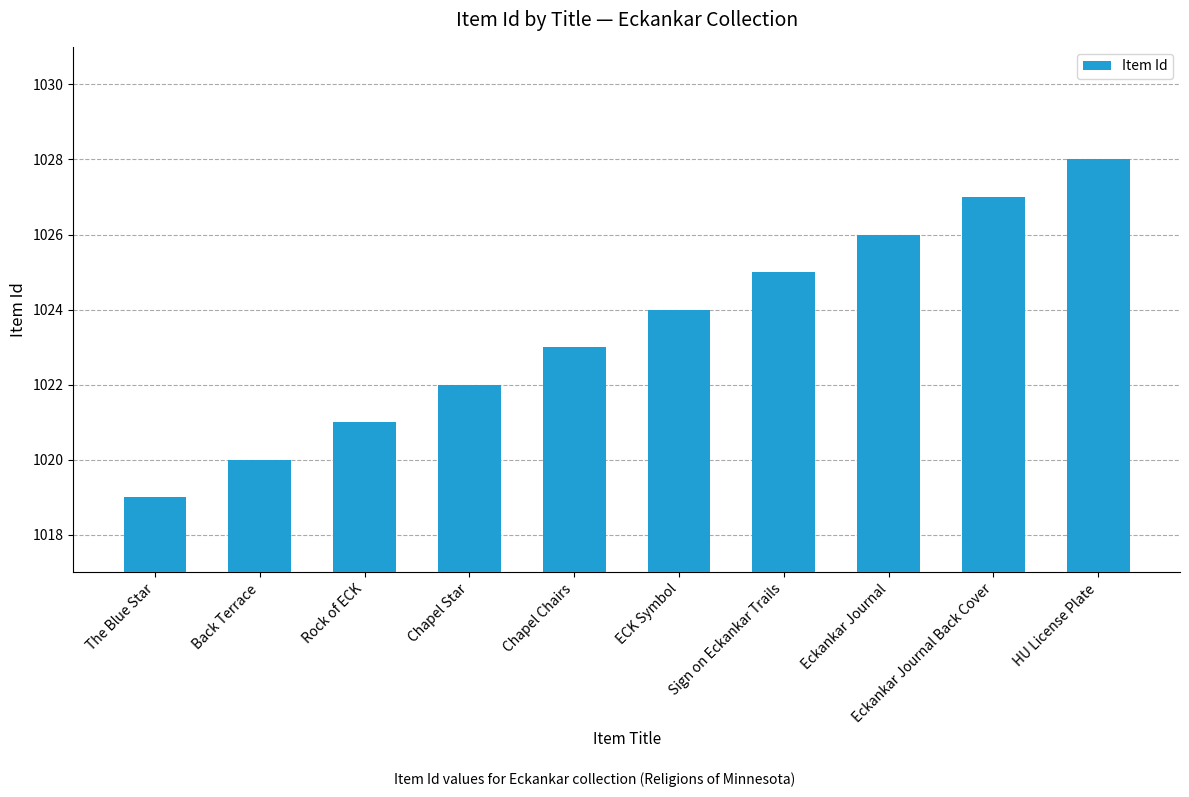

Which label corresponds to the largest value in the chart?

HU License Plate